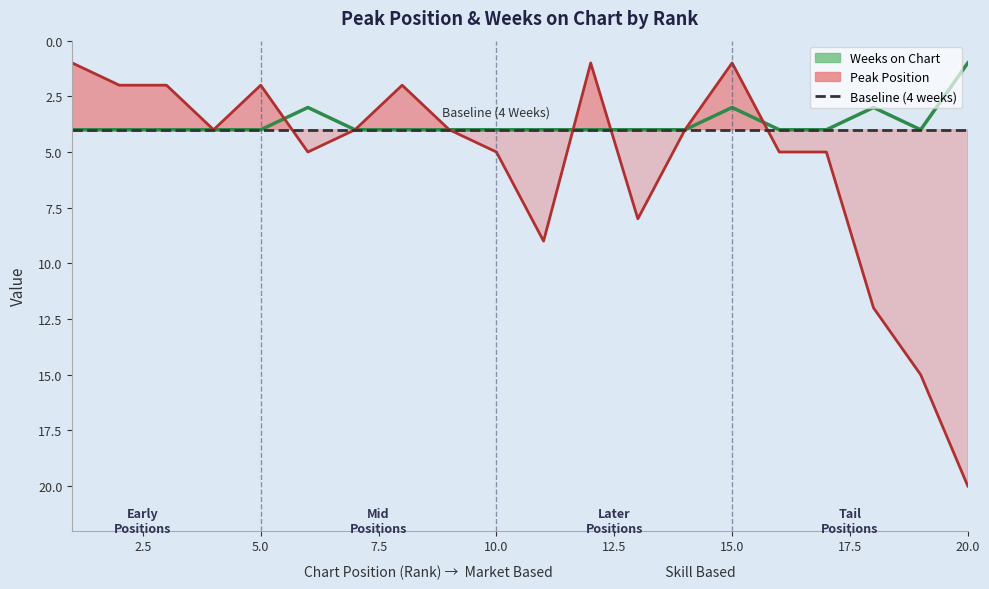

Which series ends up on top after the final intersection of Peak Position and Weeks on Chart?

Peak Position